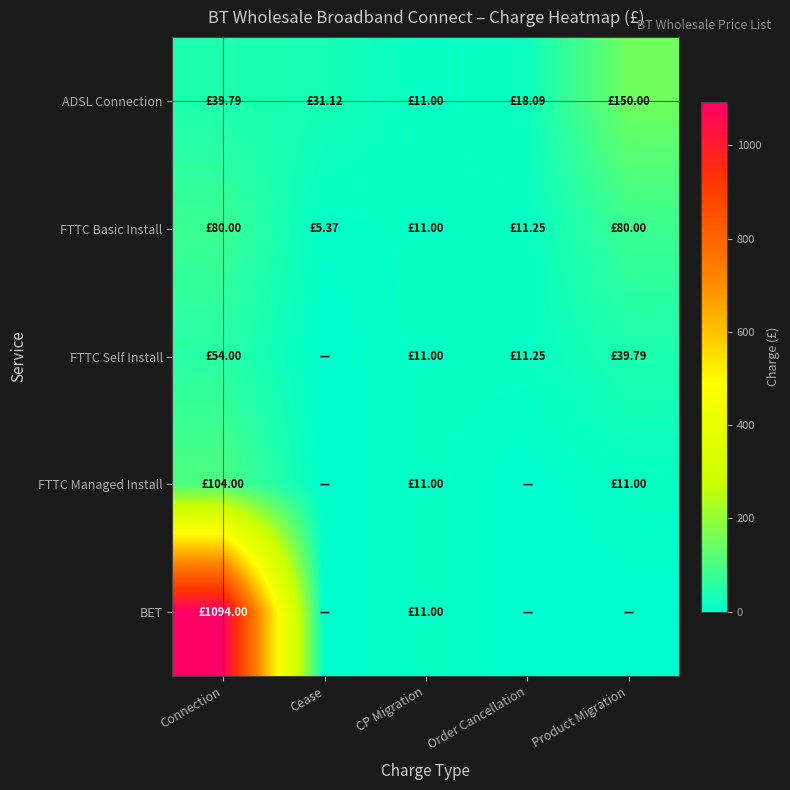

At Product Migration, list the series in order from smallest to largest.

BET, FTTC Managed Install, FTTC Self Install, FTTC Basic Install, ADSL Connection